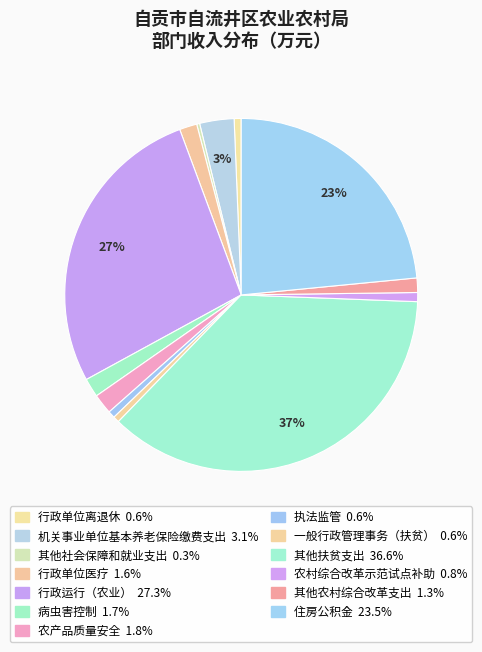

Is the sum of 住房公积金 and 其他扶贫支出 greater than half?

Yes